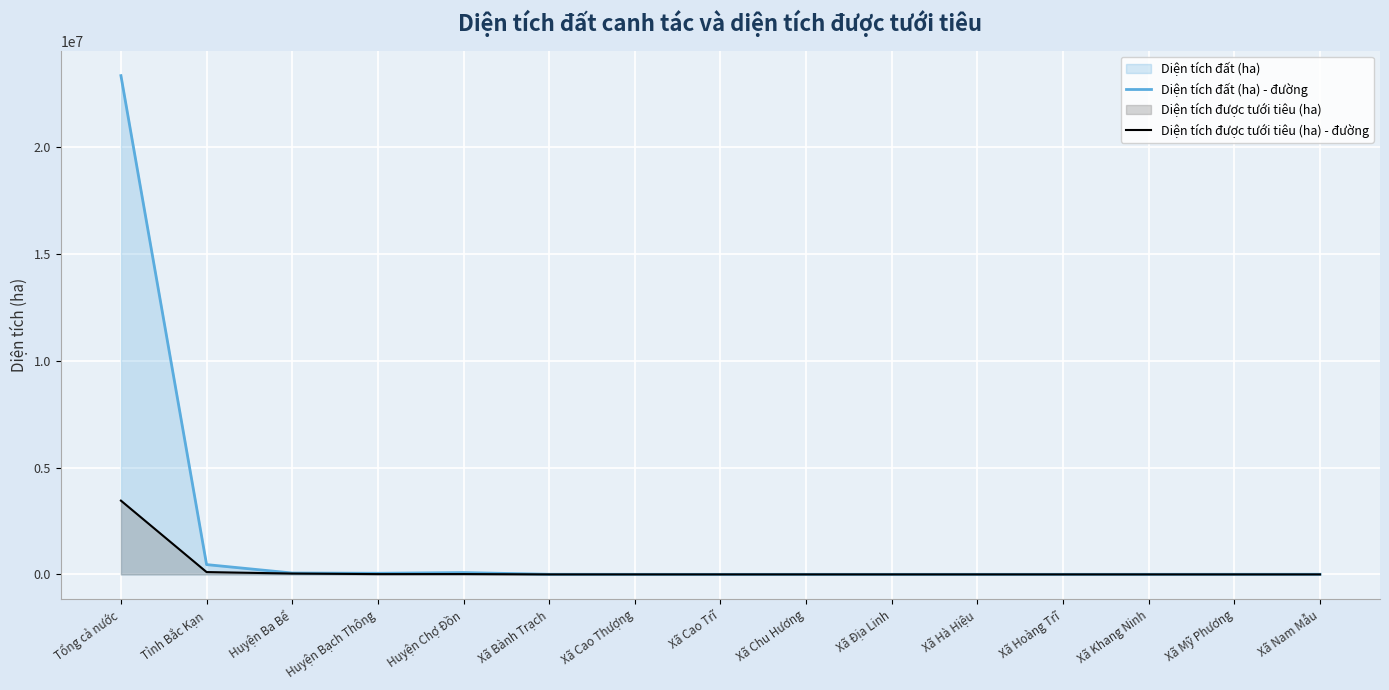

True or false: Diện tích được tưới tiêu (ha) - đường and Diện tích đất (ha) - đường cross at least once.

False